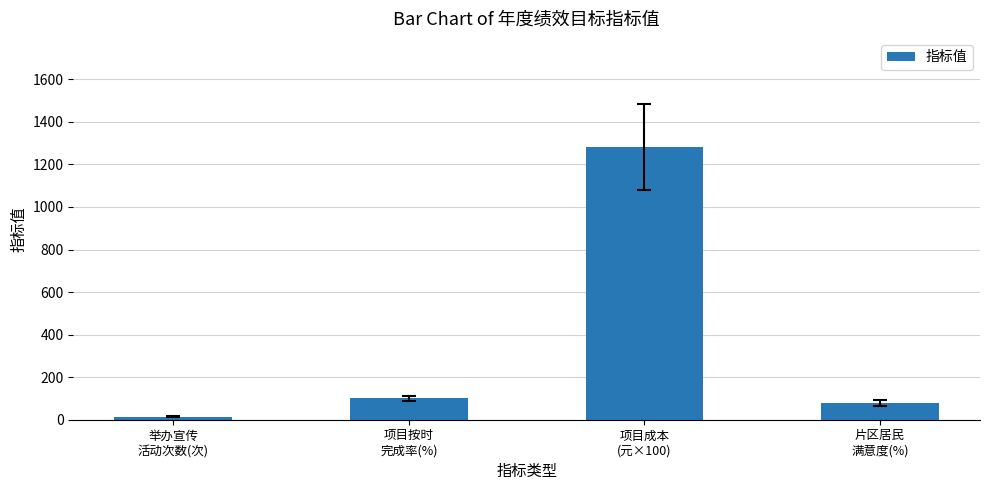

What is the change in value from 项目成本
(元×100) to 片区居民
满意度(%)?

-1201.8